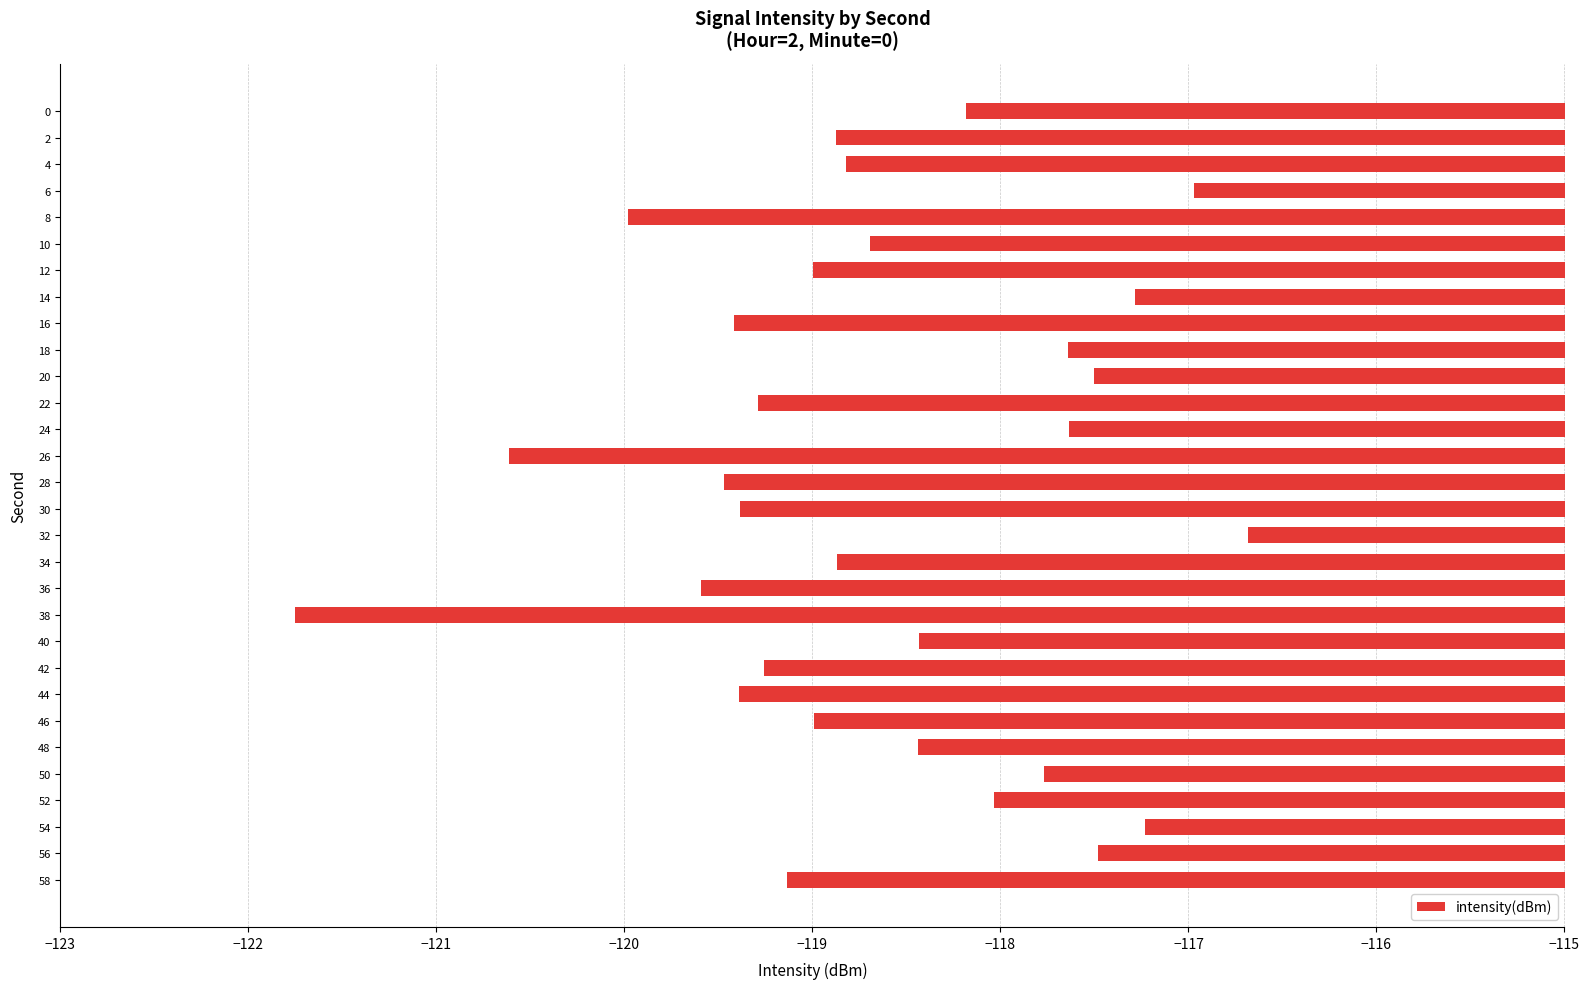

How many data points does each series have?

30